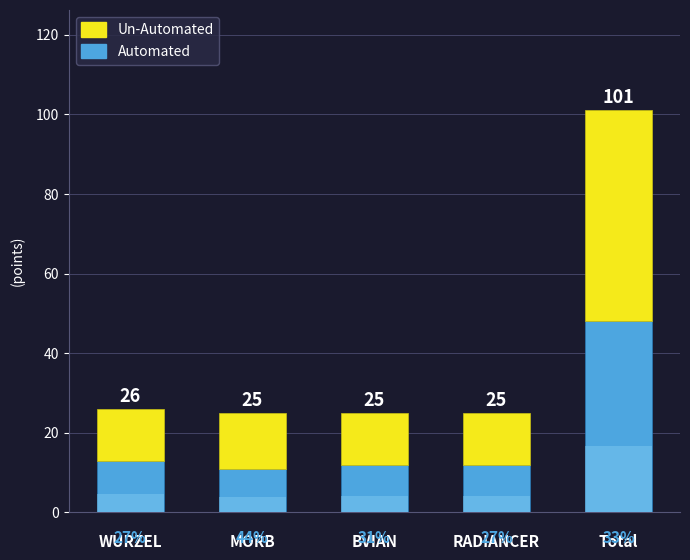

The value of Un-Automated at RADIANCER is 13. True or false?

True